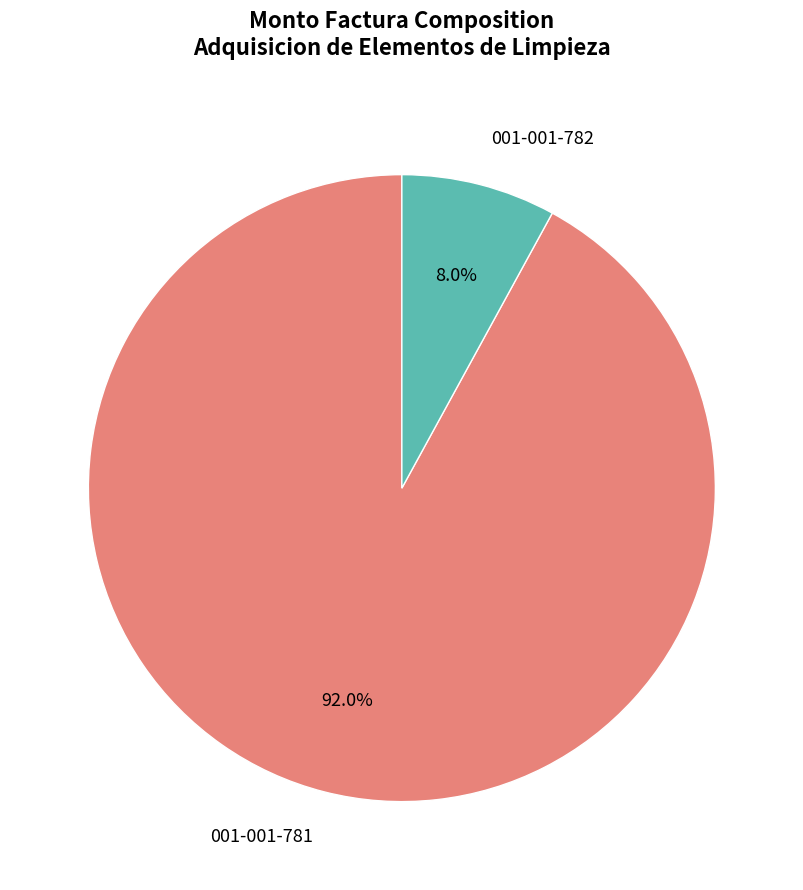

What is the largest slice in the pie chart?

001-001-781